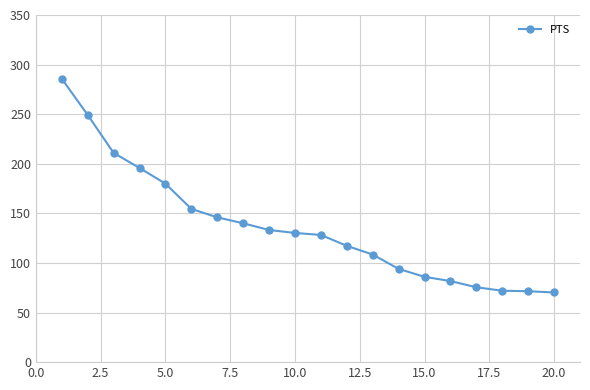

What is the maximum value shown in the chart?

285.8